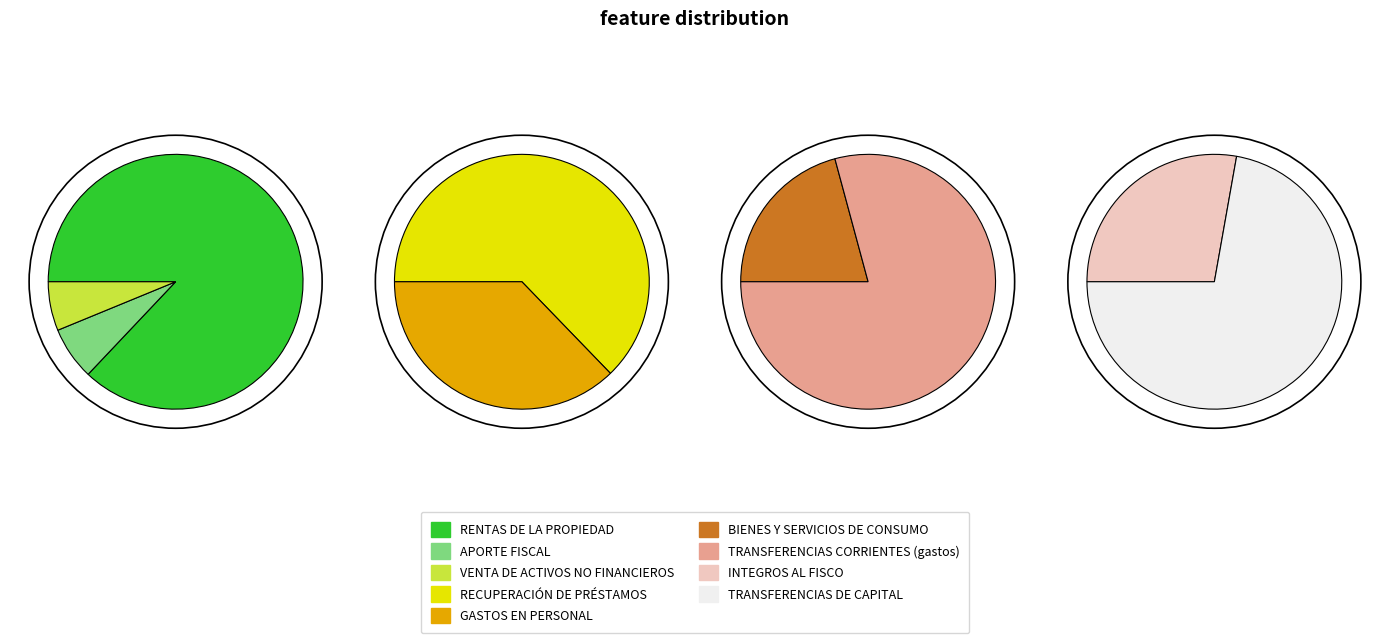

What is the largest slice in the pie chart?

RENTAS DE LA PROPIEDAD